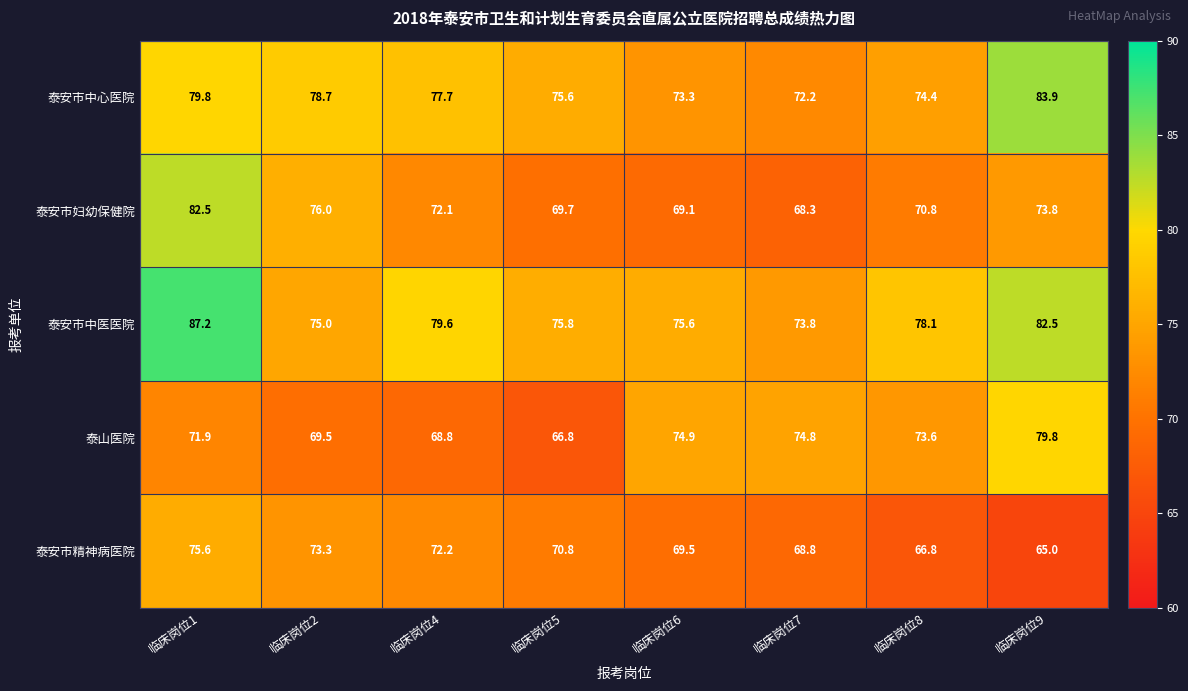

The 泰安市中医医院 series shows 52.4 at 临床岗位6. True or false?

False